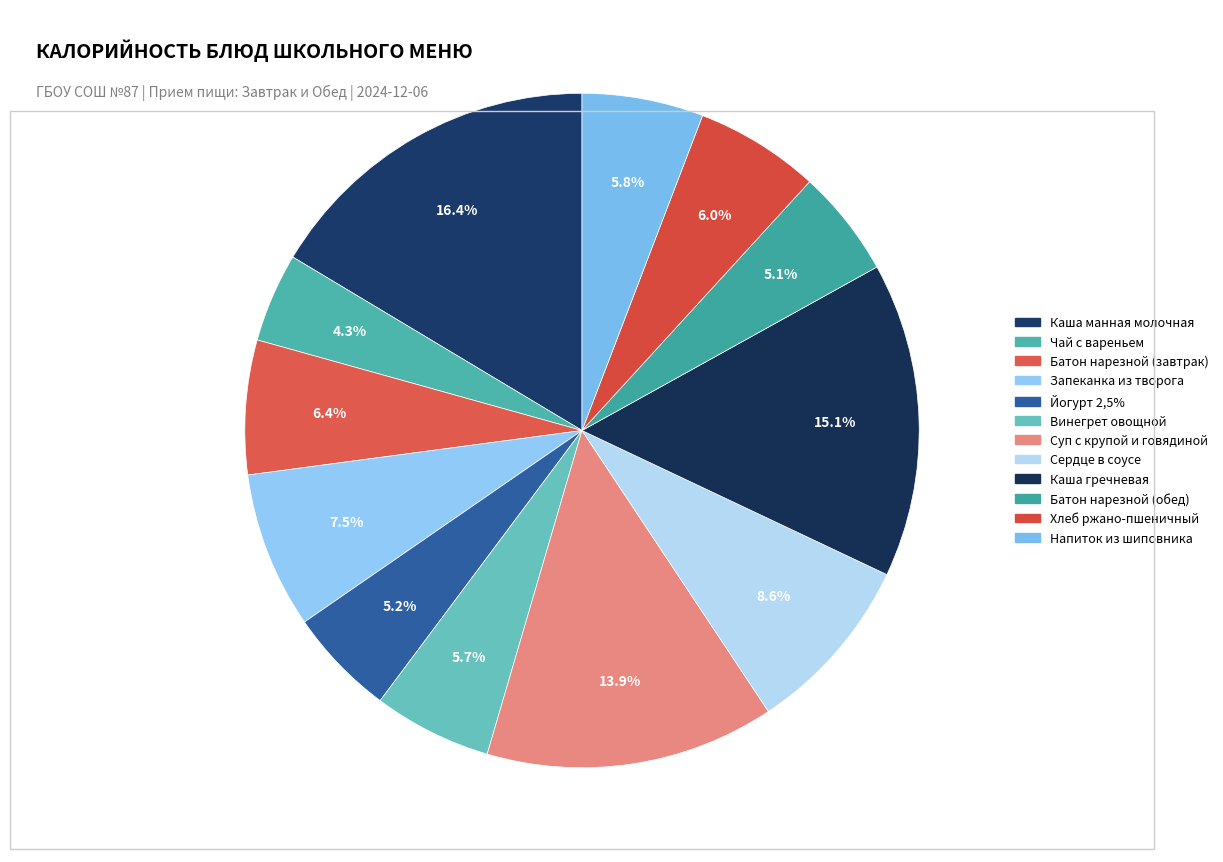

Which slice is the largest?

Каша манная молочная